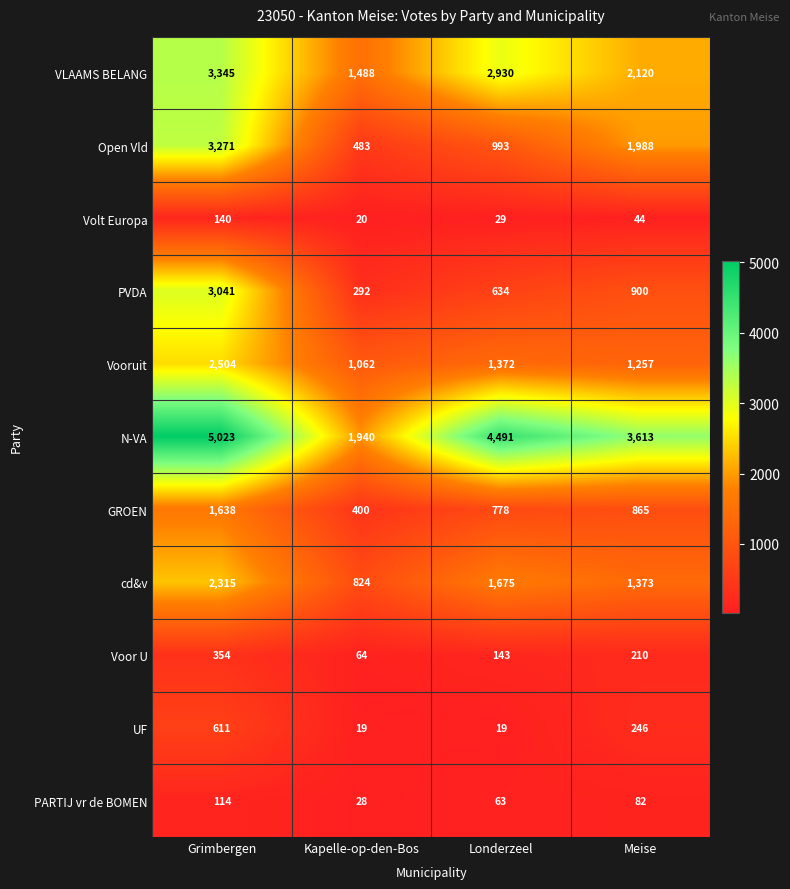

What value does the Volt Europa series have at Kapelle-op-den-Bos, to the nearest 10?

20